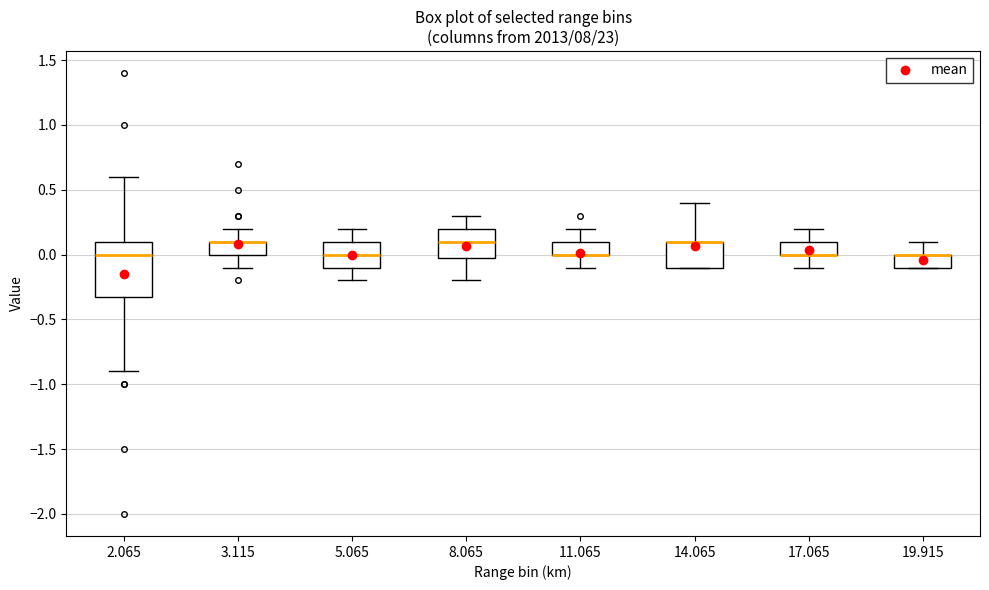

Where does the upper whisker of the box at x = 5.065 end on the y-axis? The values are not printed on the chart, so give them approximately, as read against the axis.

0.2